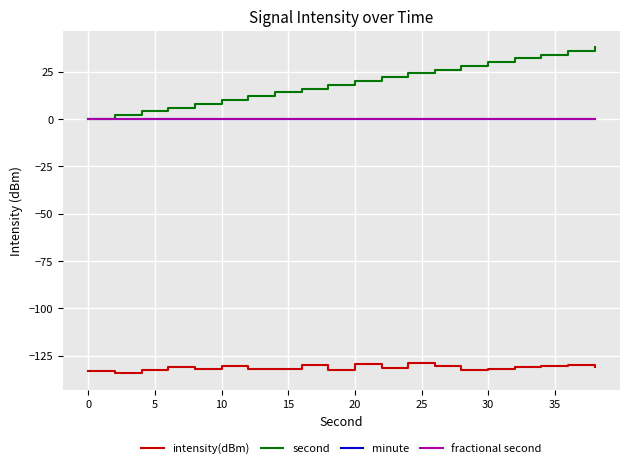

Reading right to left, what are all the values shown in this chart?

intensity(dBm): -131.2	-130.0	-130.4	-130.8	-132.0	-132.6	-130.4	-129.0	-131.6	-129.3	-132.7	-129.8	-131.9	-131.8	-130.6	-131.9	-130.8	-132.6	-134.2	-133.3
second: 38.0	36.0	34.0	32.0	30.0	28.0	26.0	24.0	22.0	20.0	18.0	16.0	14.0	12.0	10.0	8.0	6.0	4.0	2.0	0.0
minute: 0.0	0.0	0.0	0.0	0.0	0.0	0.0	0.0	0.0	0.0	0.0	0.0	0.0	0.0	0.0	0.0	0.0	0.0	0.0	0.0
fractional second: 0.0	0.0	0.0	0.0	0.0	0.0	0.0	0.0	0.0	0.0	0.0	0.0	0.0	0.0	0.0	0.0	0.0	0.0	0.0	0.0